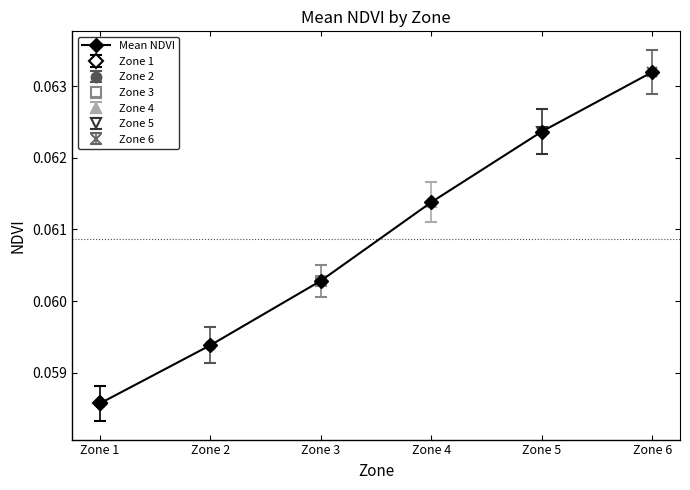

True or false: the data has more than 2 interior local peaks.

False